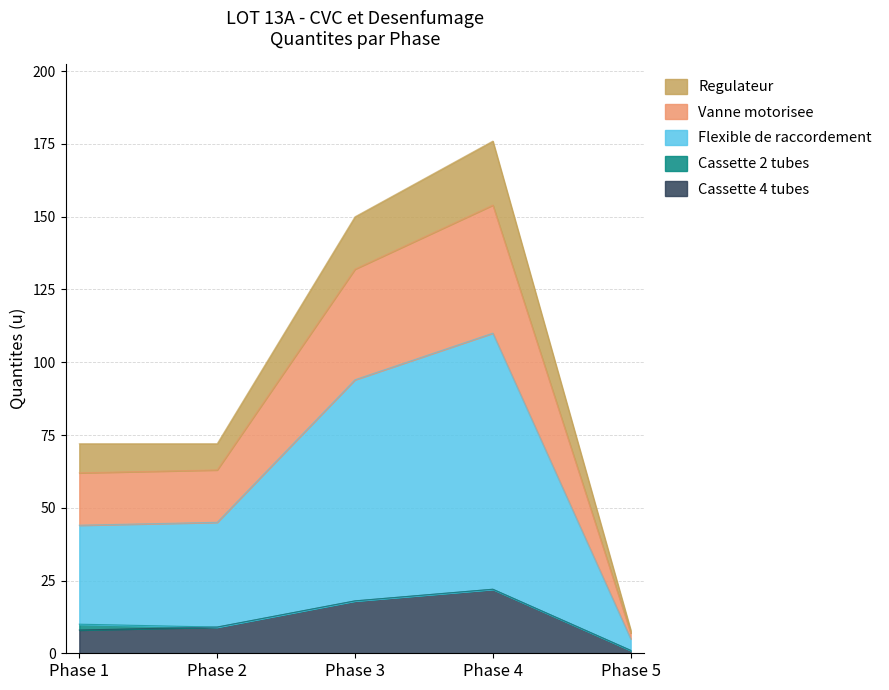

The Cassette 4 tubes series shows 1 at Phase 5. True or false?

True